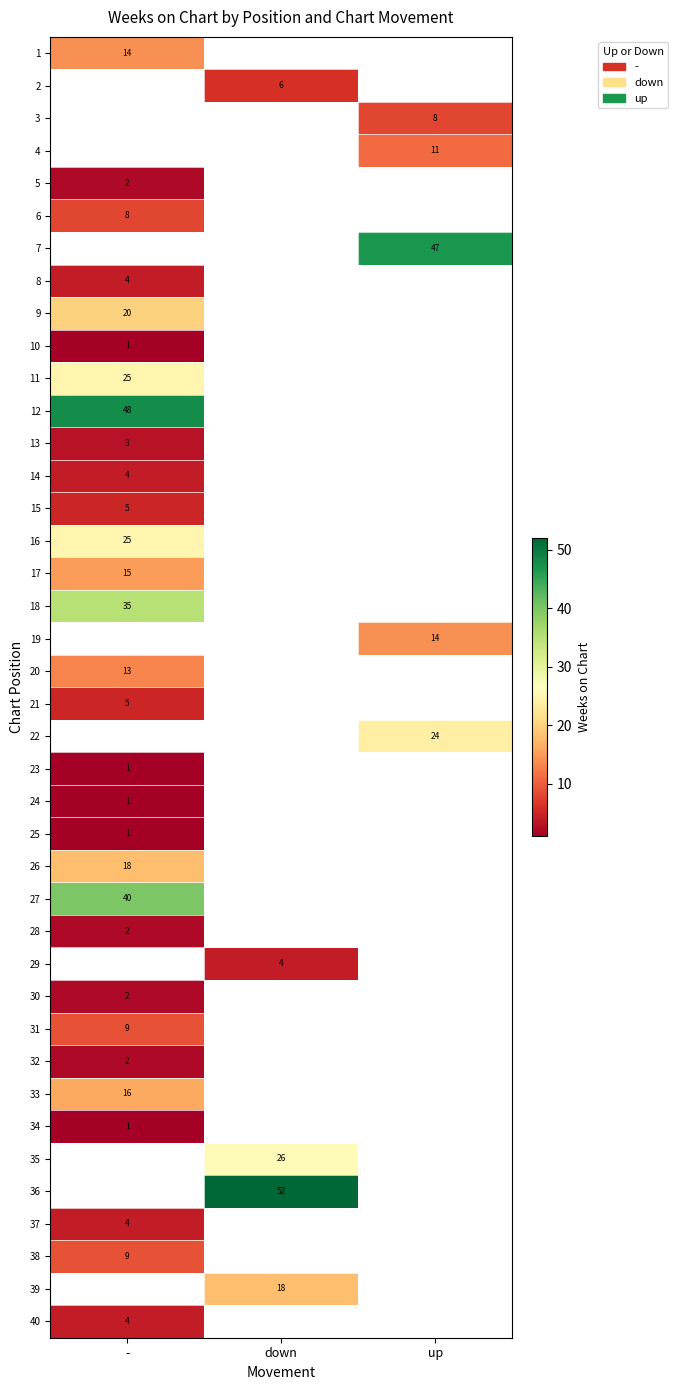

The 37 series shows 2 at -. True or false?

False